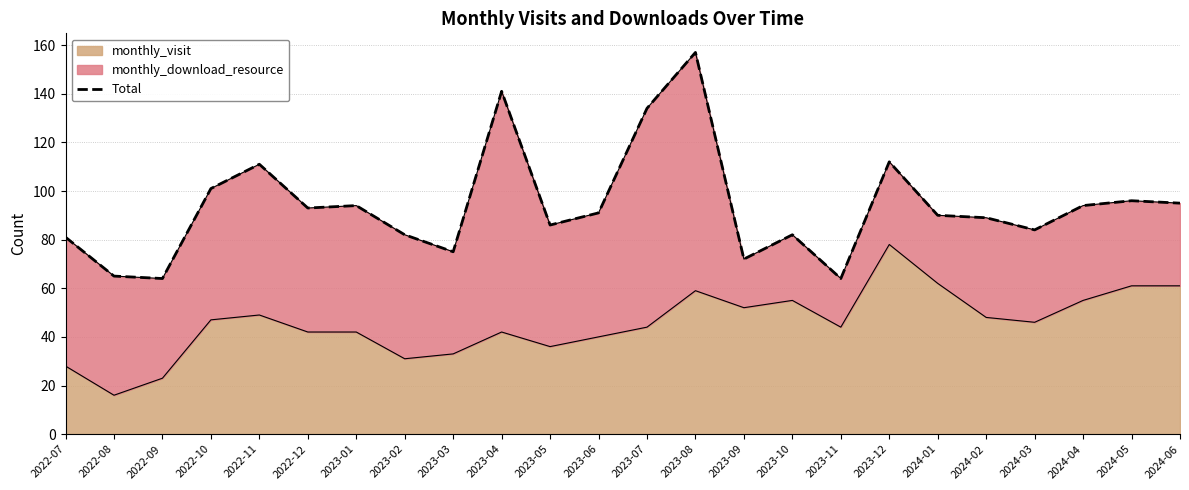

At which category does the data reach its first local valley?

2022-09